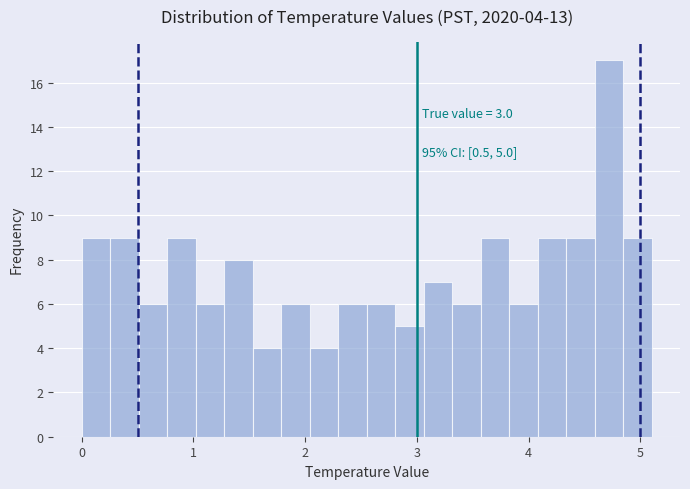

Read against the x-axis, roughly where is the centre of the tallest bar?

4.7